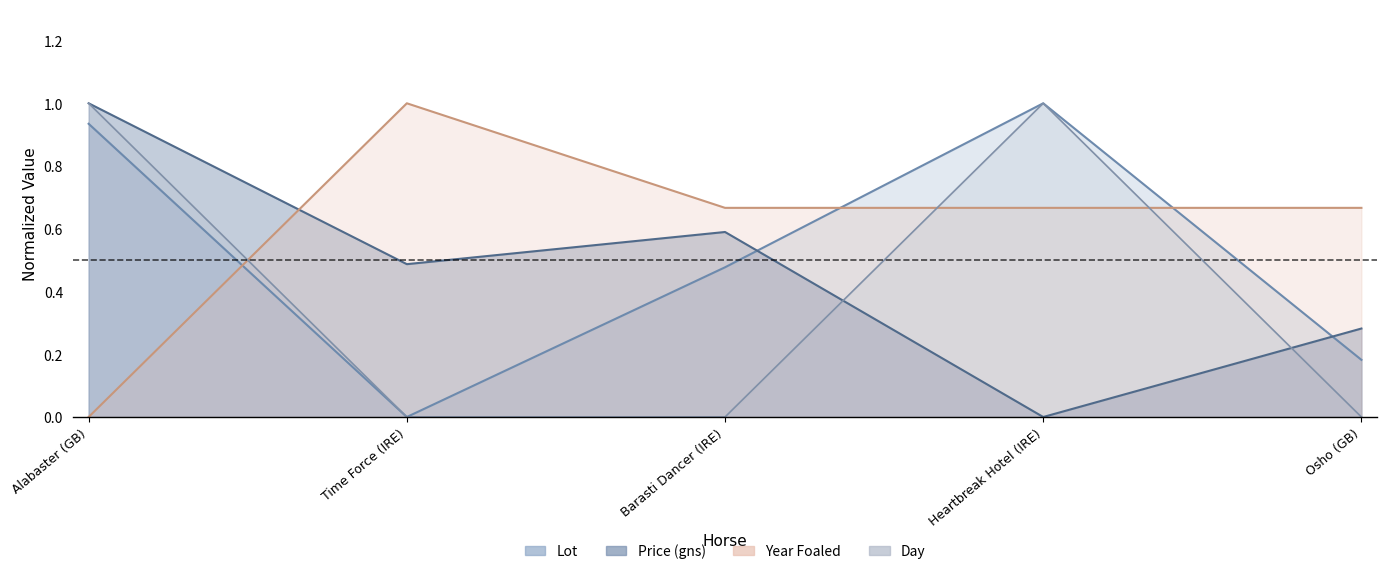

What is the maximum value for Price (gns)?

1.0